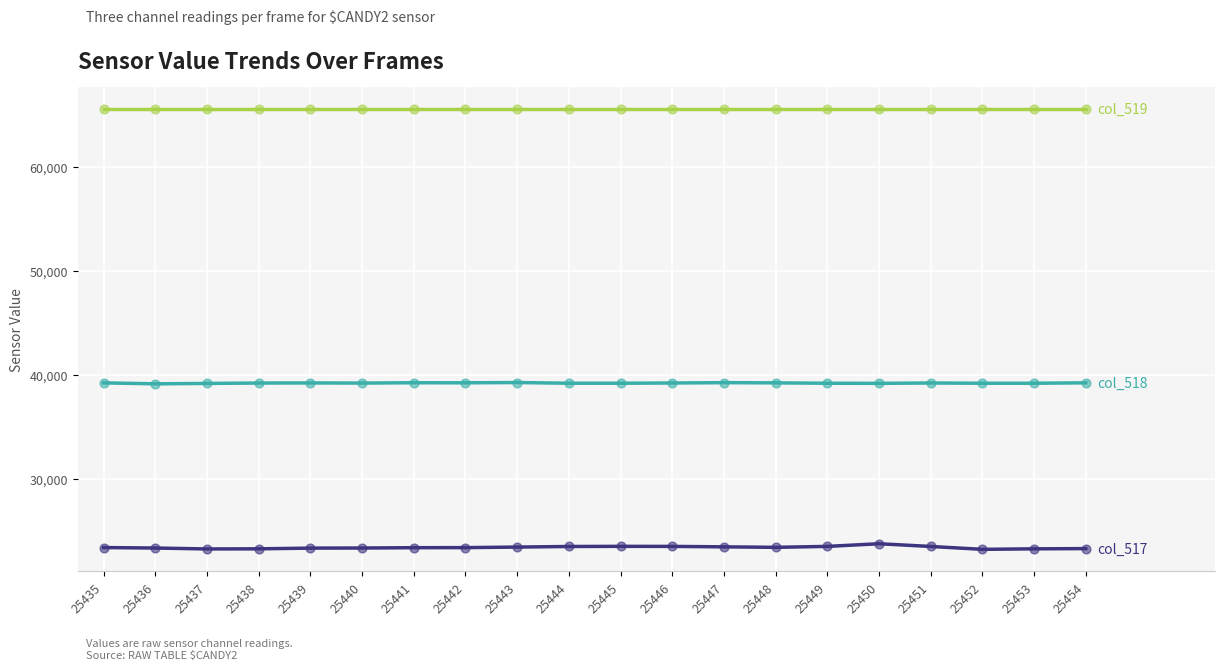

What is the total value across all series at 25435?

128201